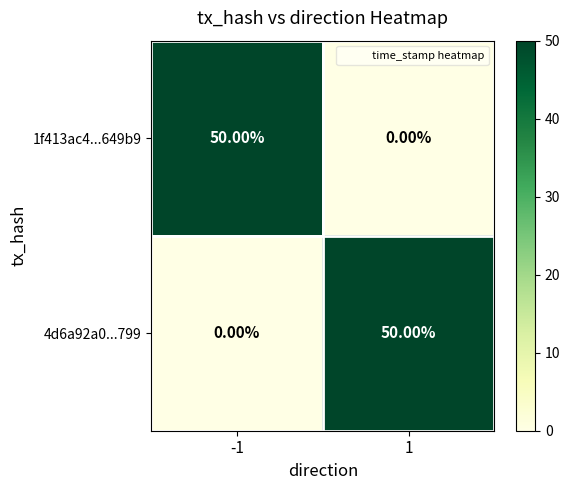

What is the greatest value displayed?

50